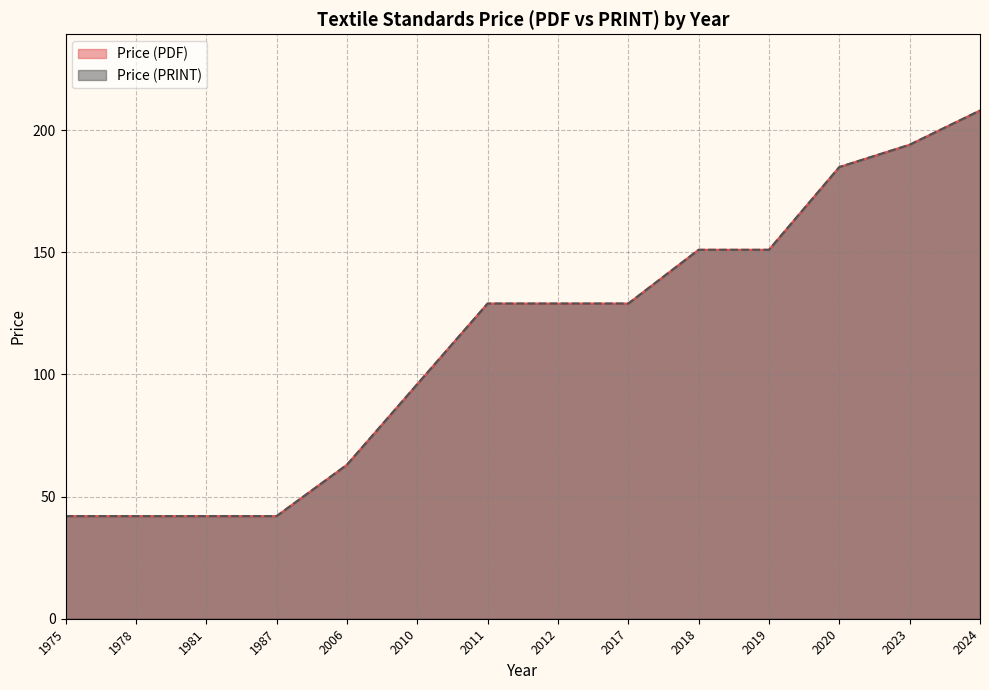

The value of Price (PRINT) at 1987 is 42.0. True or false?

True